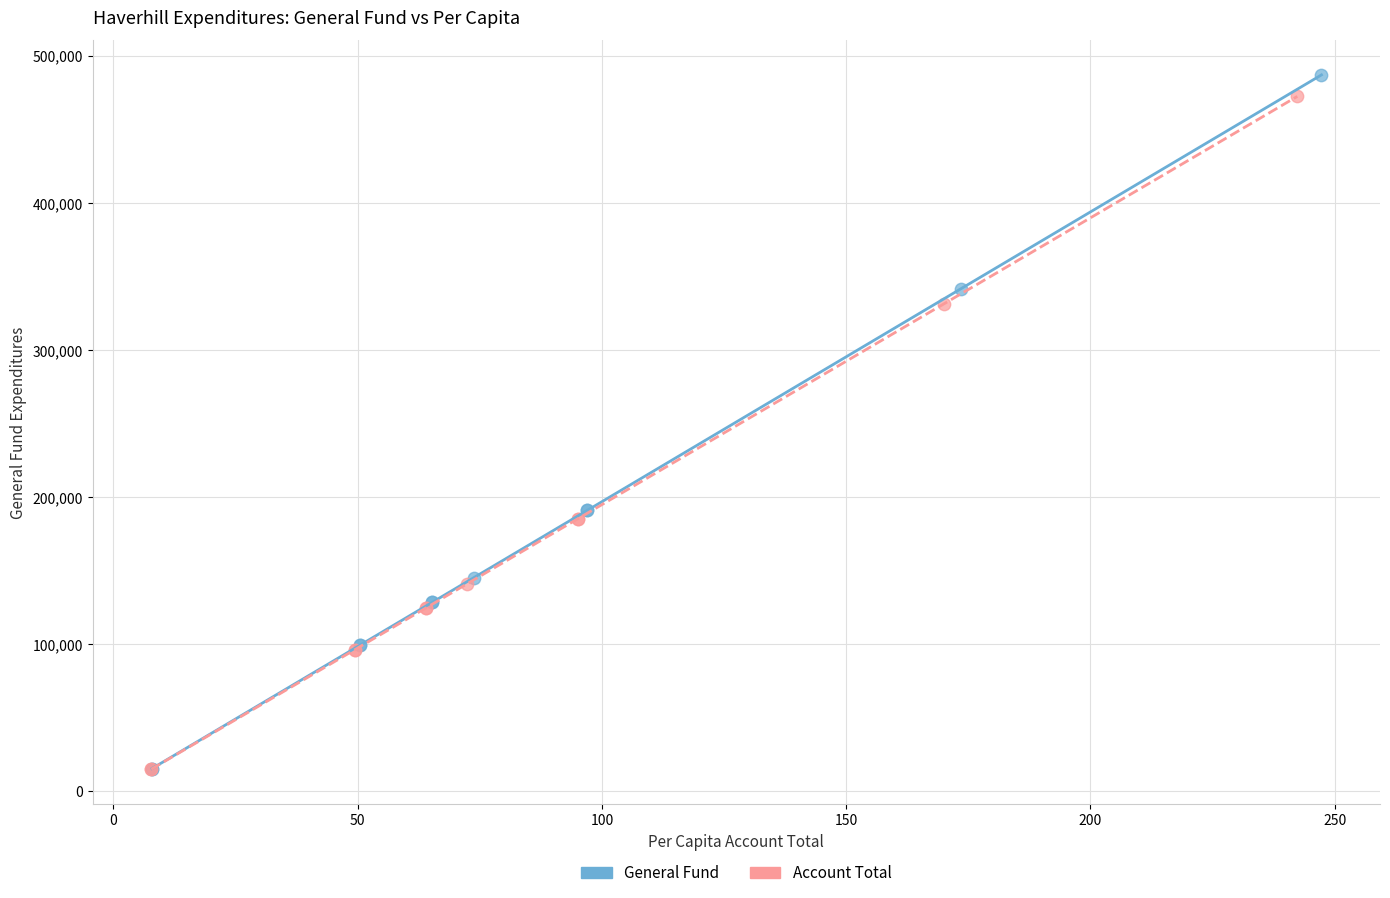

Which series has the largest Y range (max minus min)?

General Fund